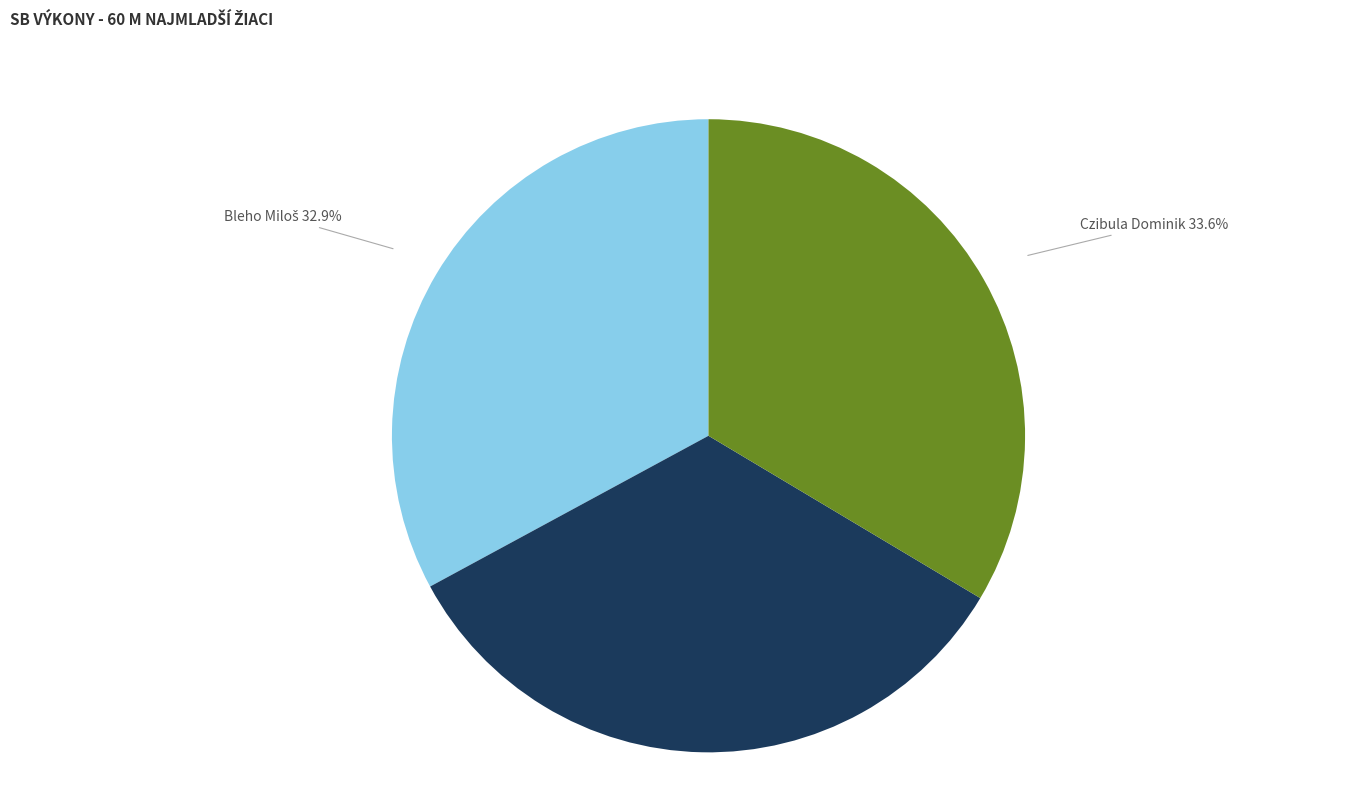

Is there a majority slice in this chart?

No